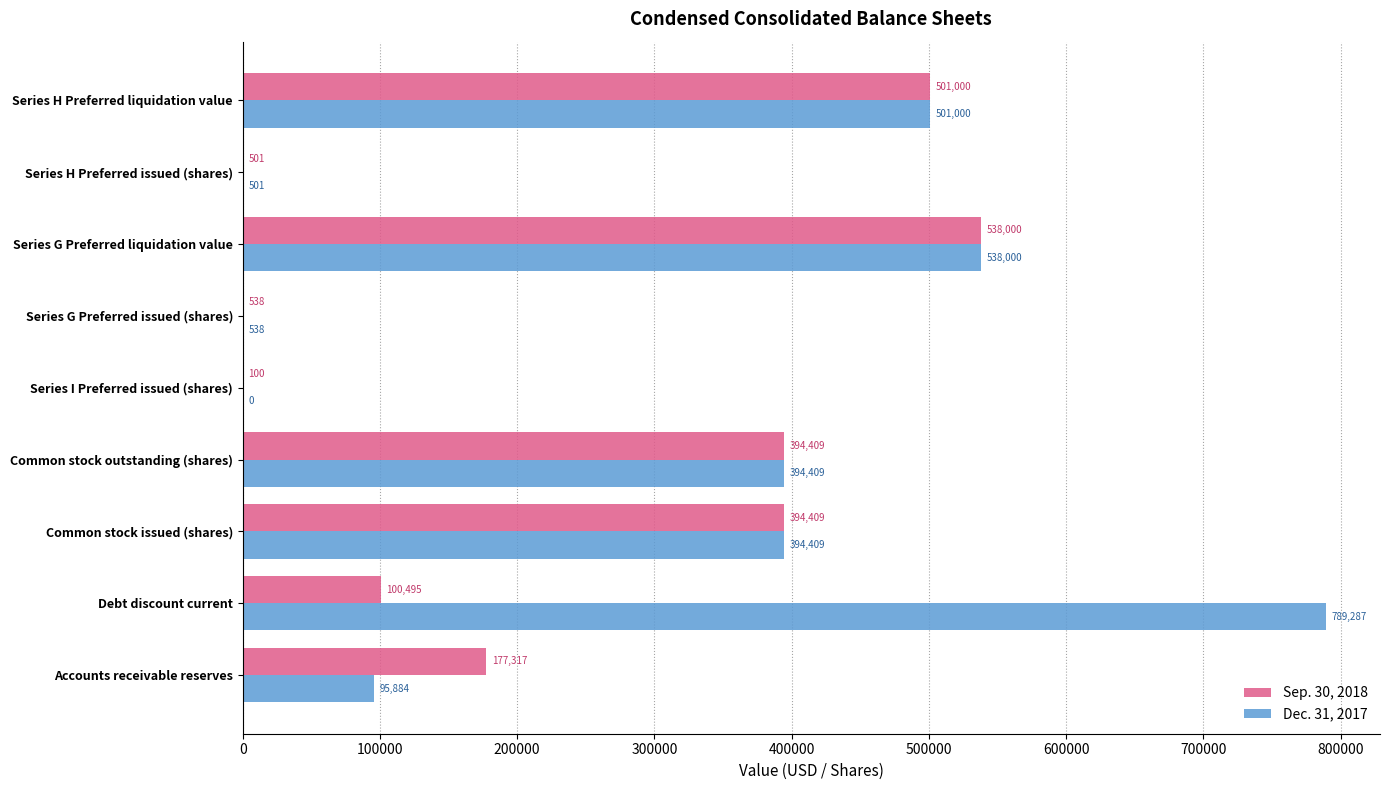

What is the greatest value displayed?

789287